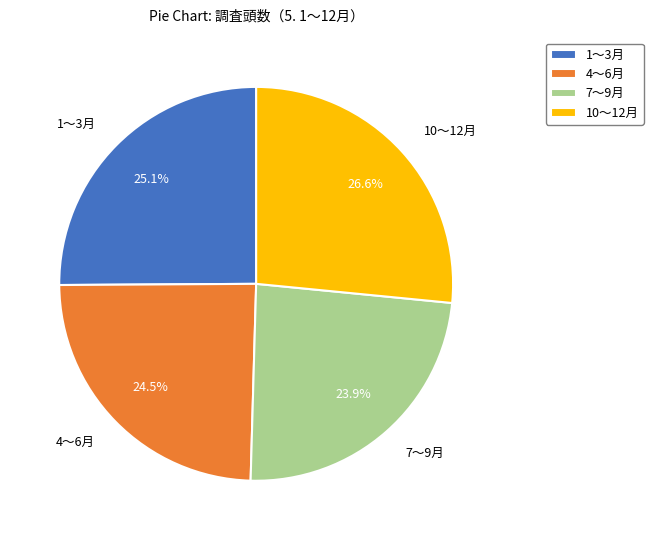

Does 1～3月 account for over 50% of the chart?

No